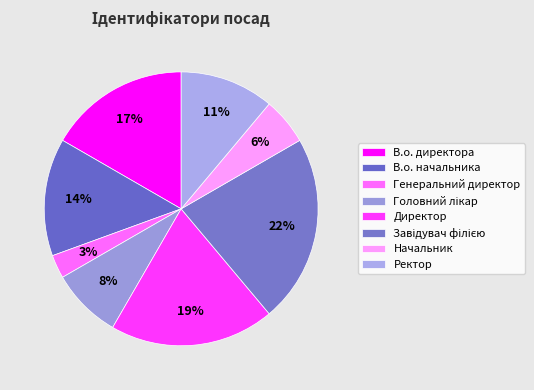

Which slice is the smallest?

Генеральний директор